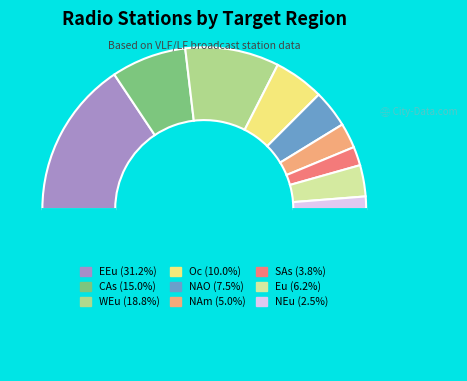

How many segments does this pie chart have?

10